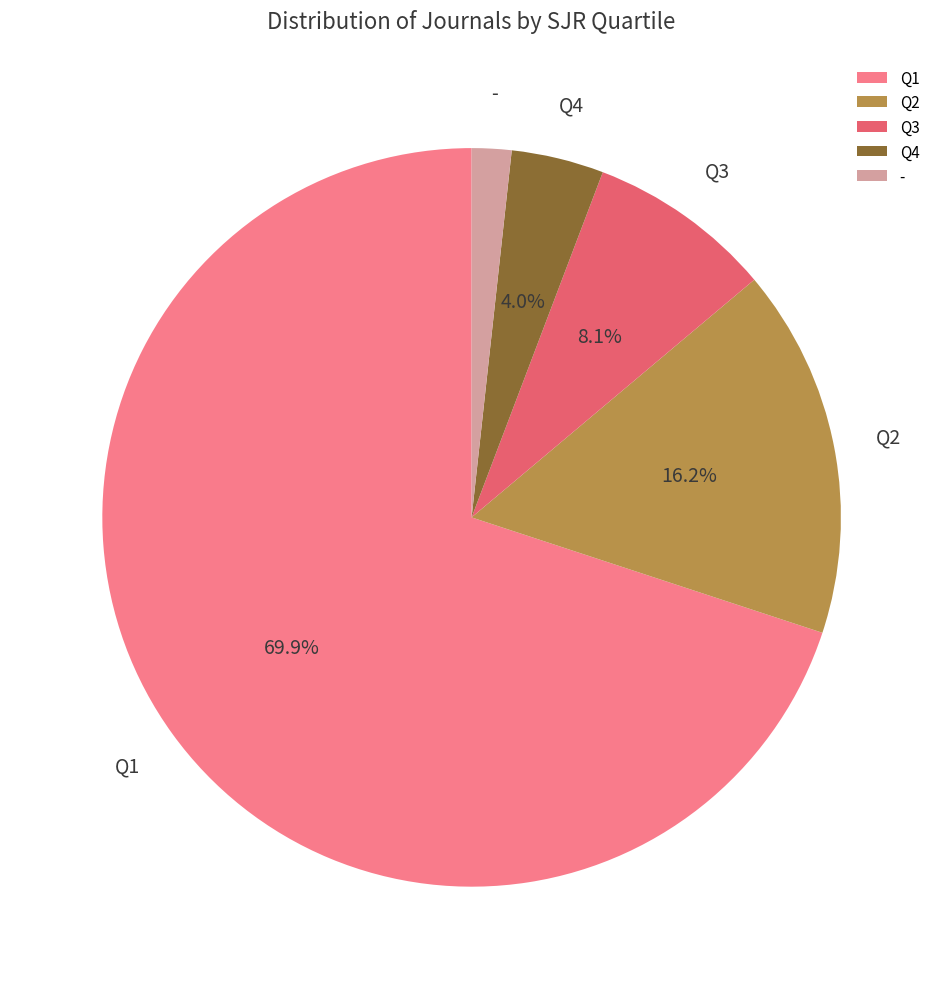

To the nearest percent, what is the average slice percentage?

20%